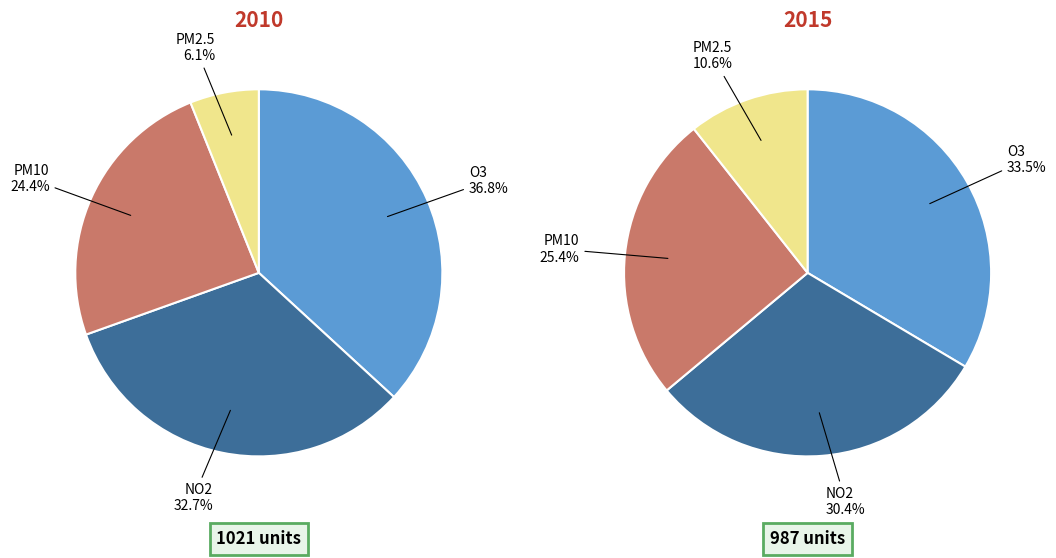

Is it true that 2 is 24% of the pie?

True